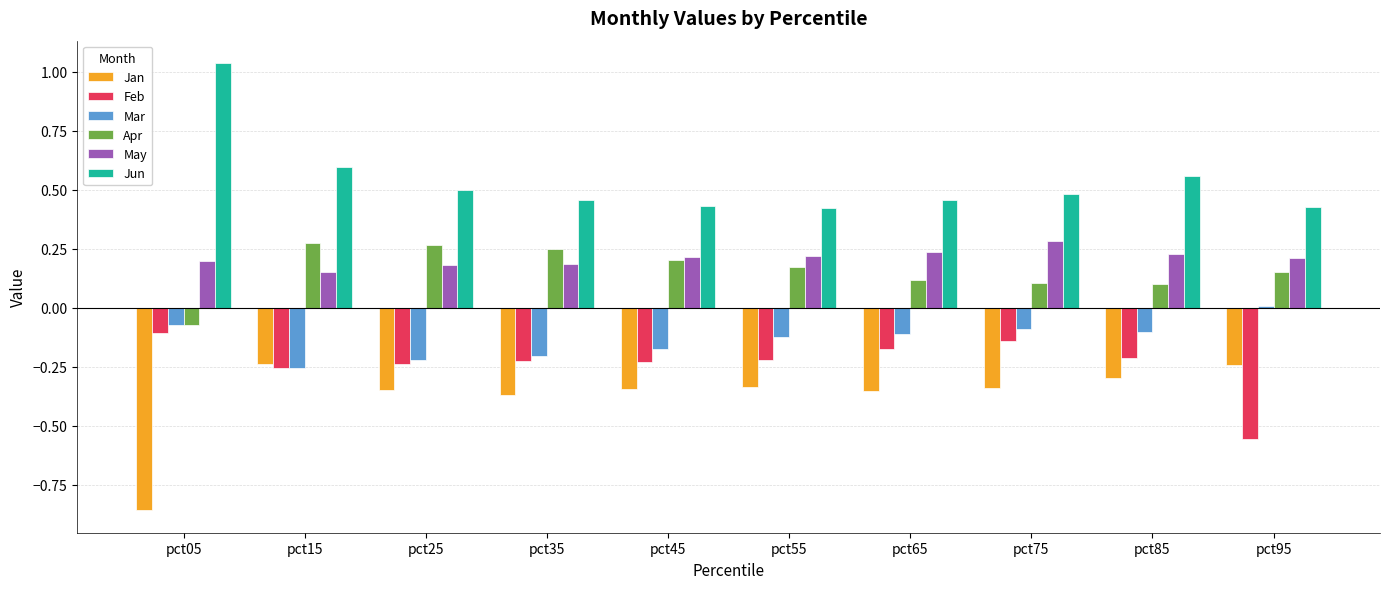

What is the sum of the Jun values at pct95 and pct45?

0.9